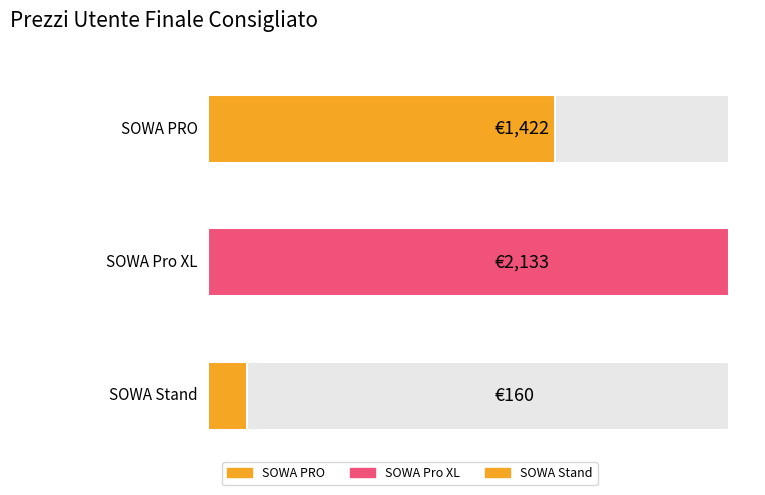

Between SOWA Pro XL and SOWA Stand, which is larger?

SOWA Pro XL